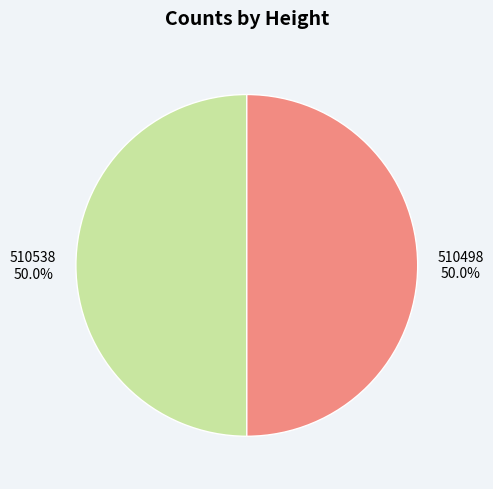

What is the total percentage of 510538 and 510498?

100.0%